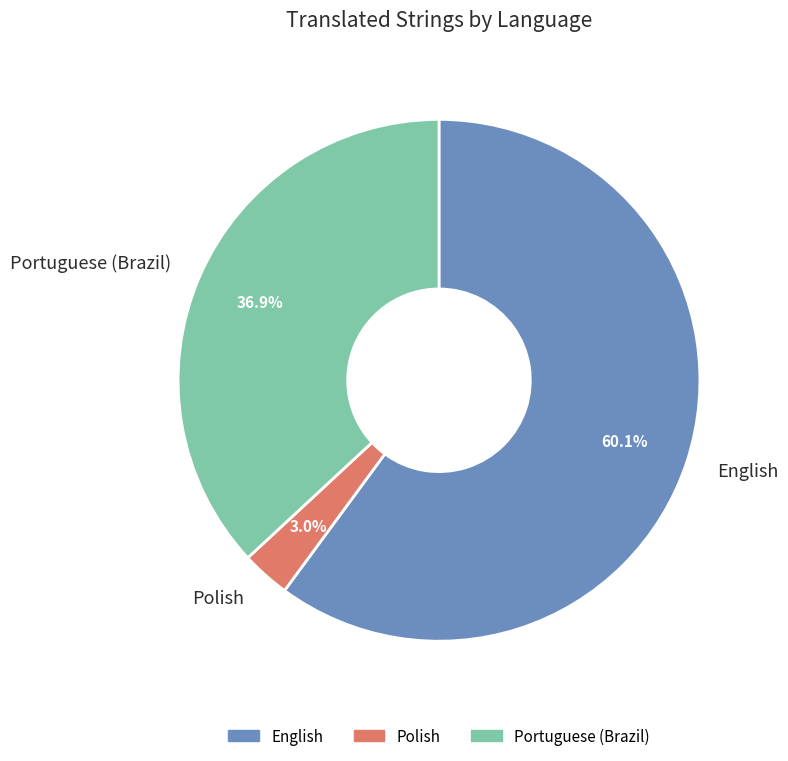

Which category has the biggest portion of the pie?

English